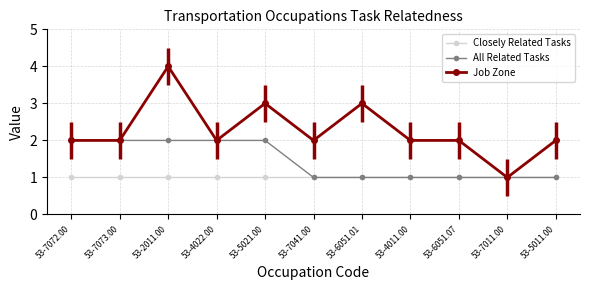

True or false: Job Zone and All Related Tasks intersect in this chart.

False